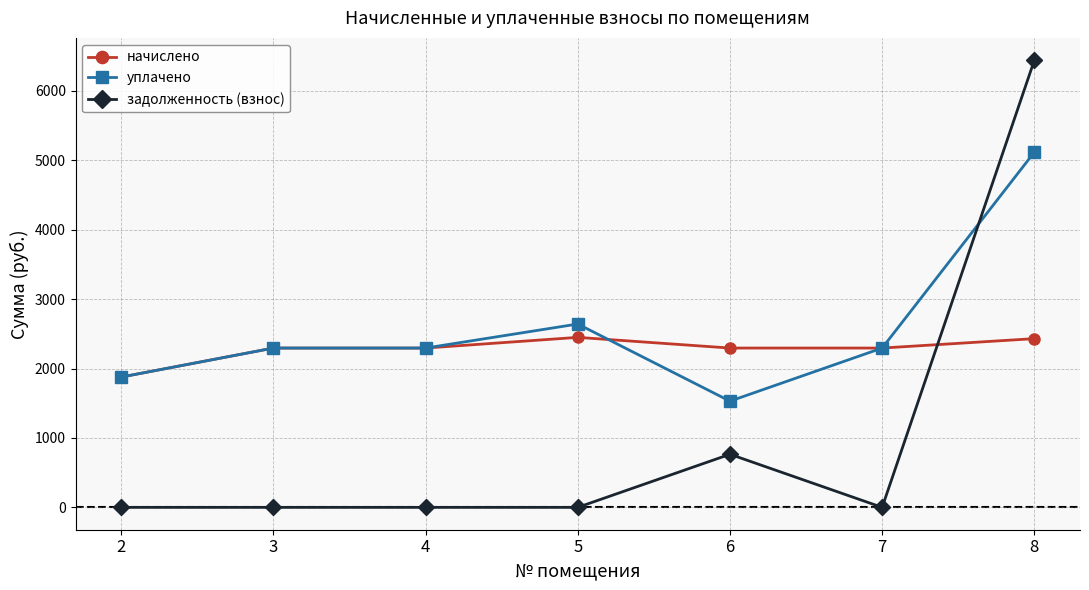

At how many categories does at least one series exceed 1762?

7